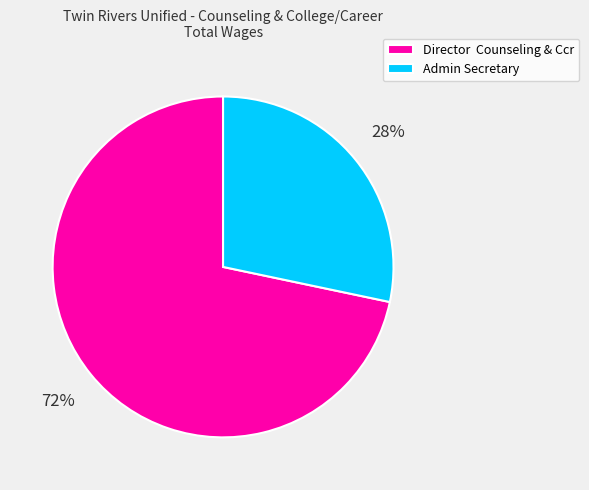

Is Director Counseling & Ccr the majority of the pie?

Yes